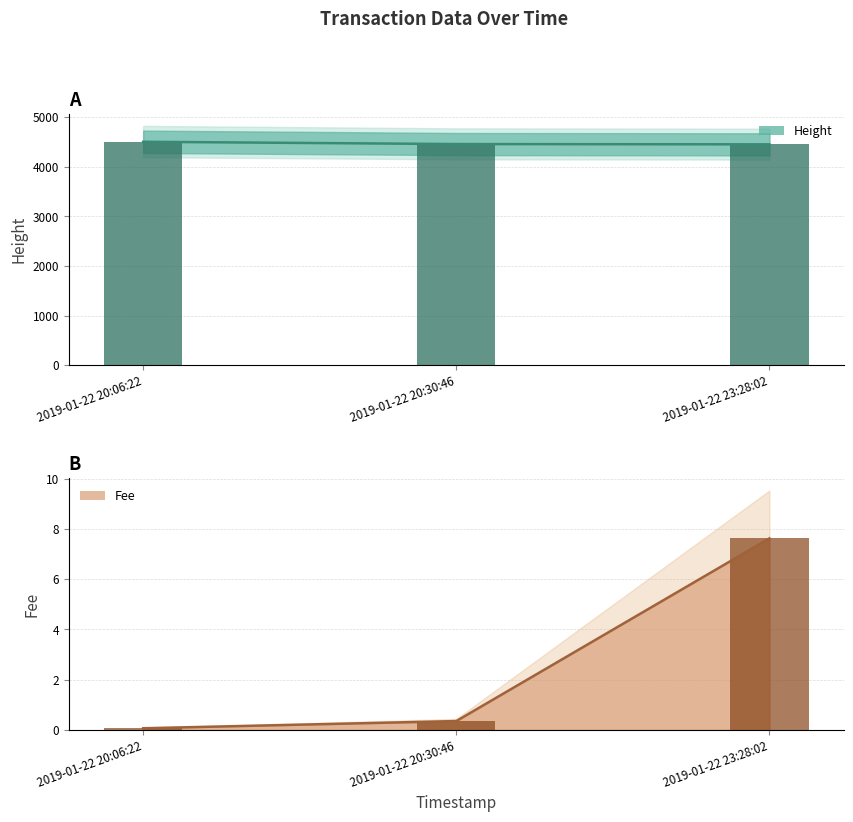

True or false: Height (bar) has a value of 4505.0 at 2019-01-22 20:06:22.

True